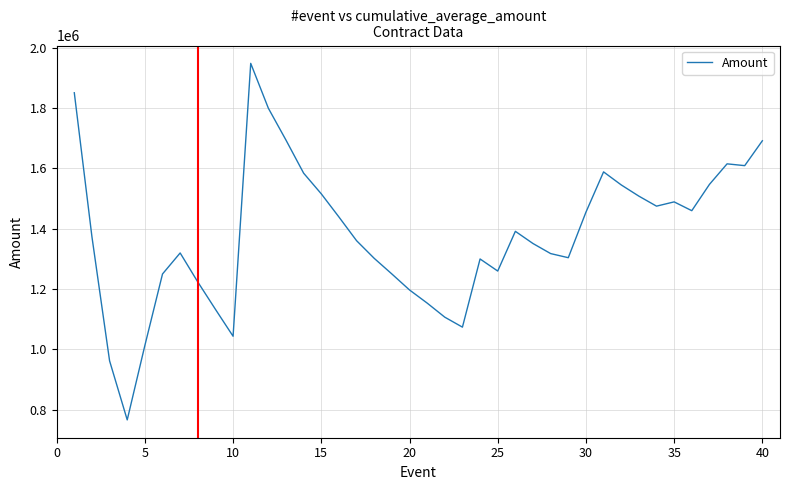

What is the maximum value shown in the chart?

1948691.0